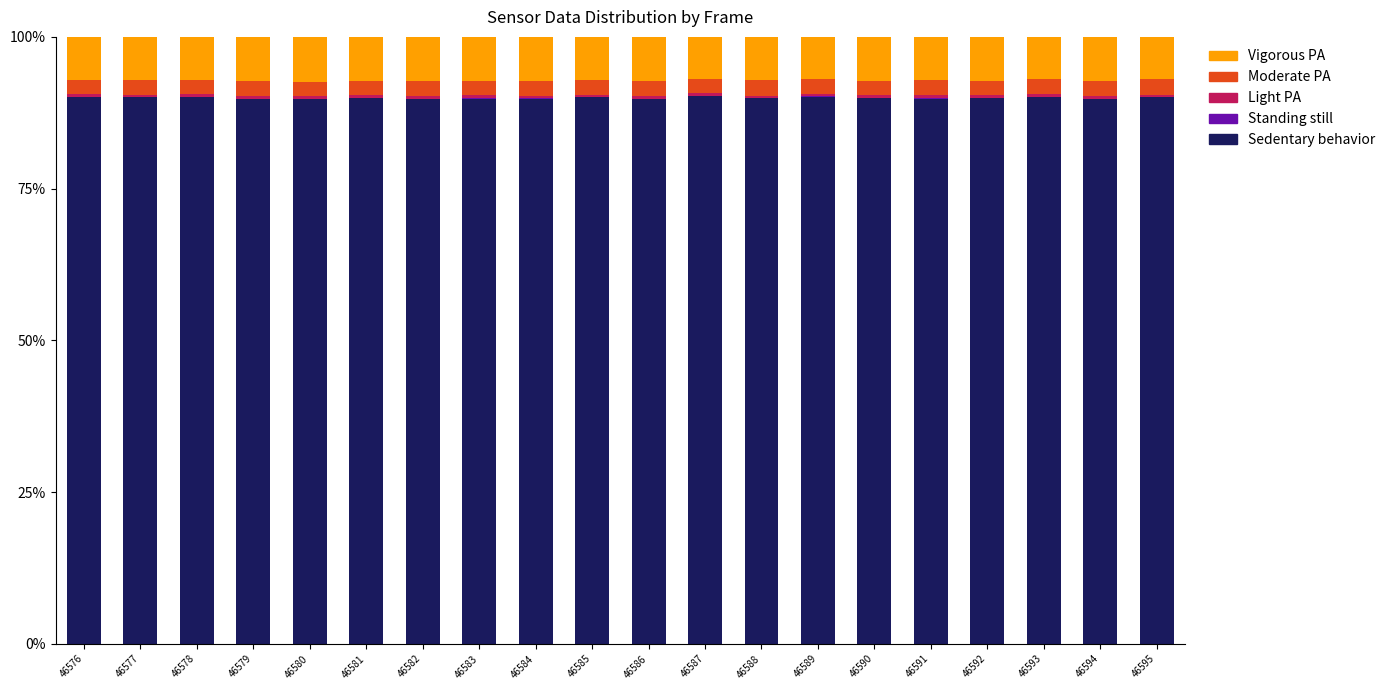

What is the highest value of the Sedentary behavior series?

90.3